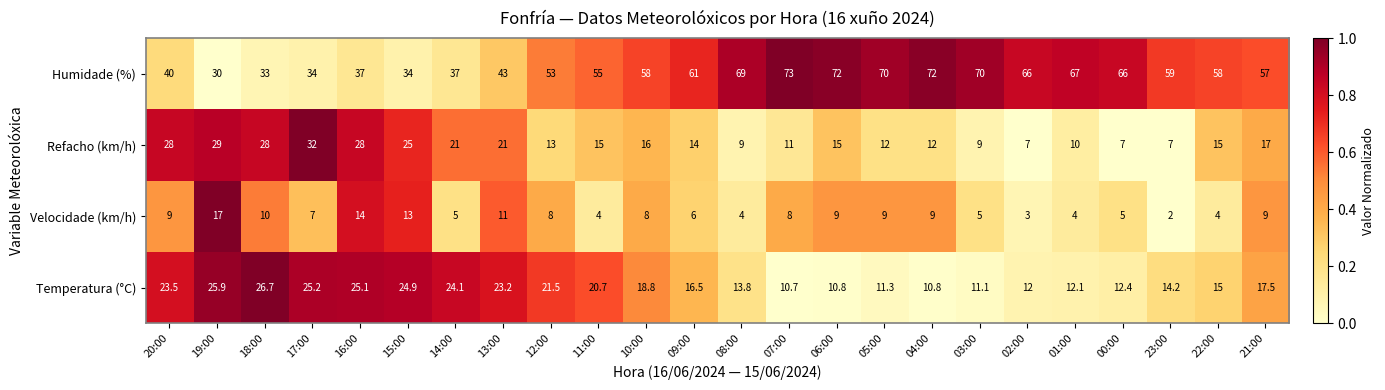

What is the greatest value displayed?

73.0